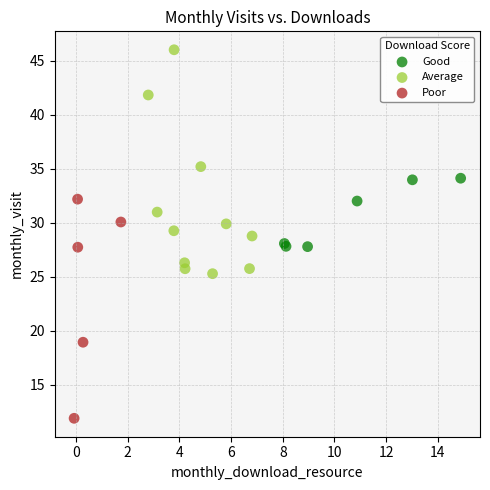

Which series has the widest spread of Y values?

Average